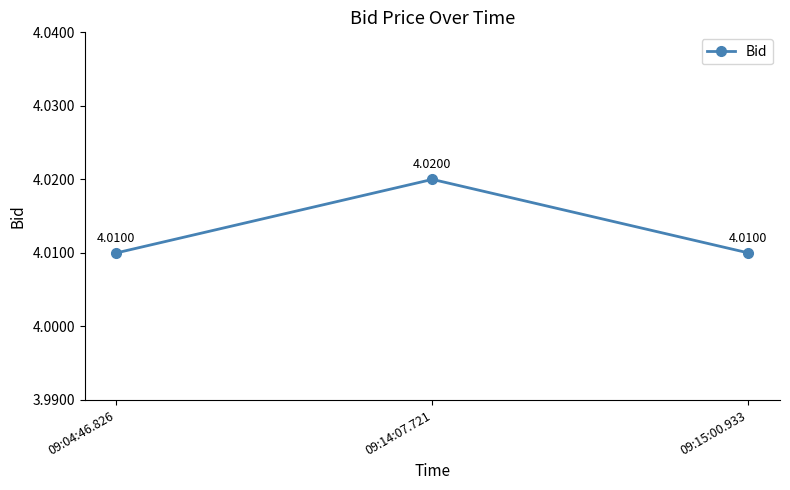

Count the number of categories in the chart.

3